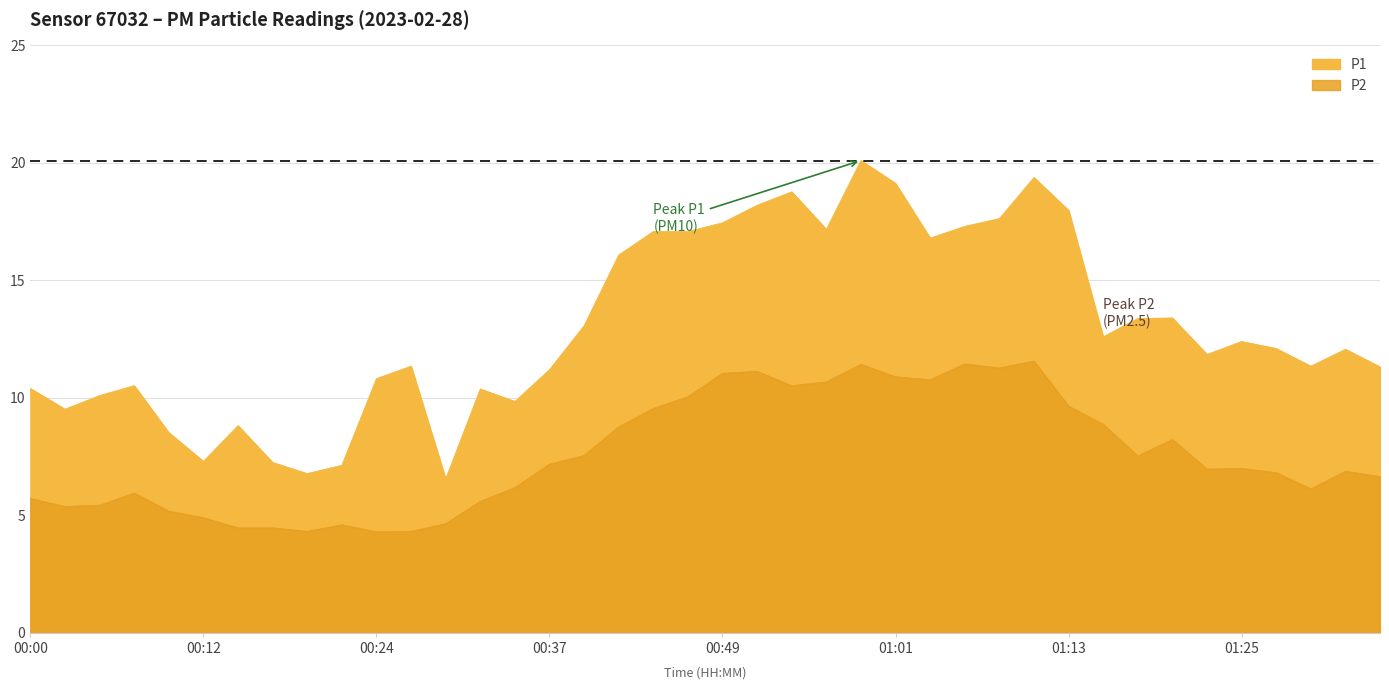

True or false: P2 has a value of 6.1 at 01:30.

True